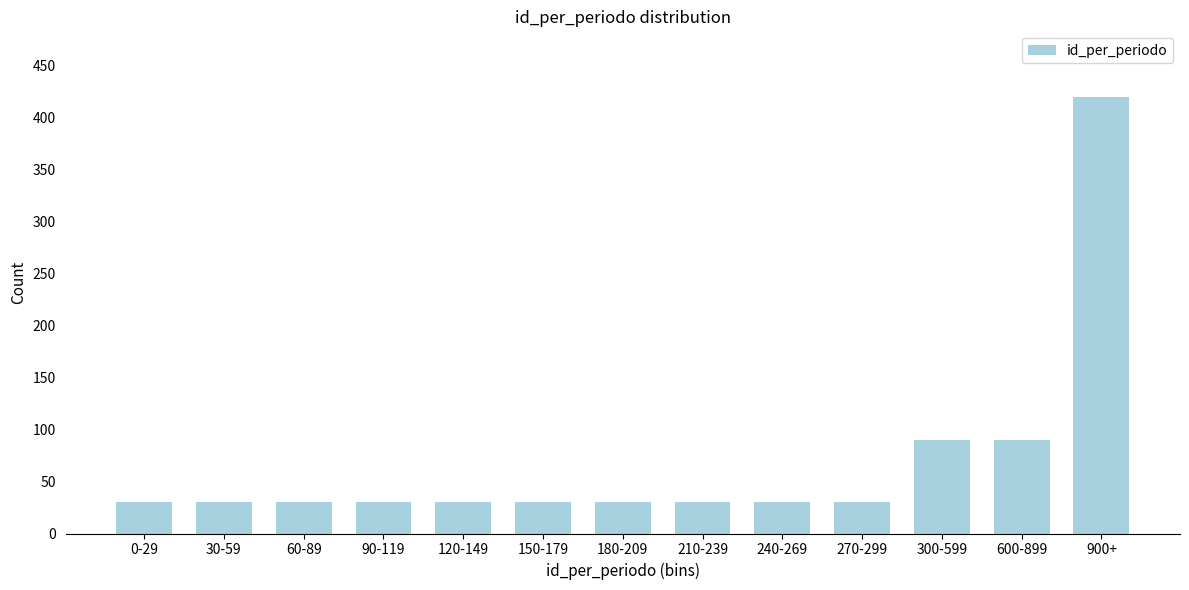

Reading left to right, extract all data points from this chart.

30	30	30	30	30	30	30	30	30	30	90	90	420